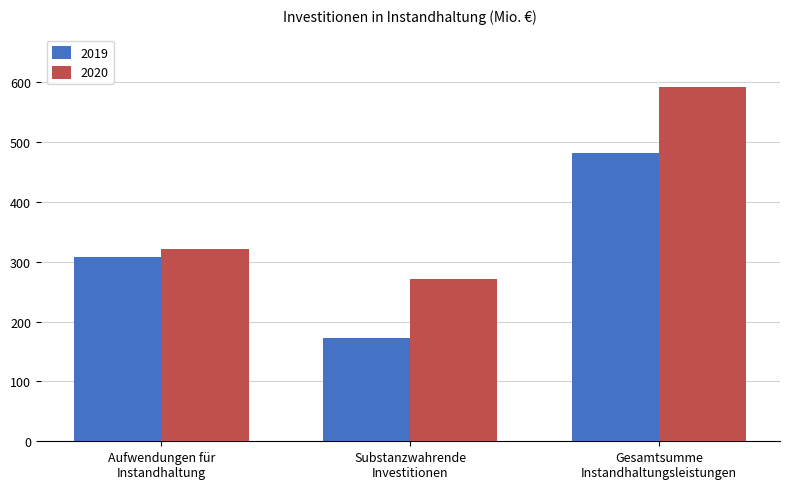

What is the value of the 2020 bar at the 2nd from the left?

270.9